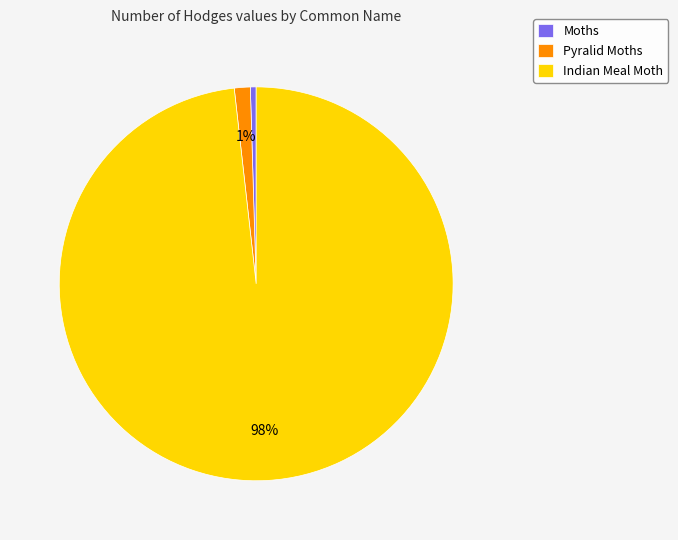

What is the ratio of the value at Indian Meal Moth to the value at Moths?

207.6